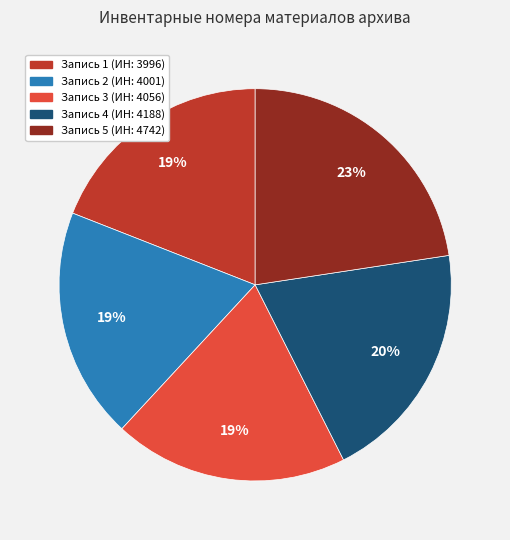

Do Запись 1 (ИН: 3996) and Запись 3 (ИН: 4056) together represent more than half of the pie?

No